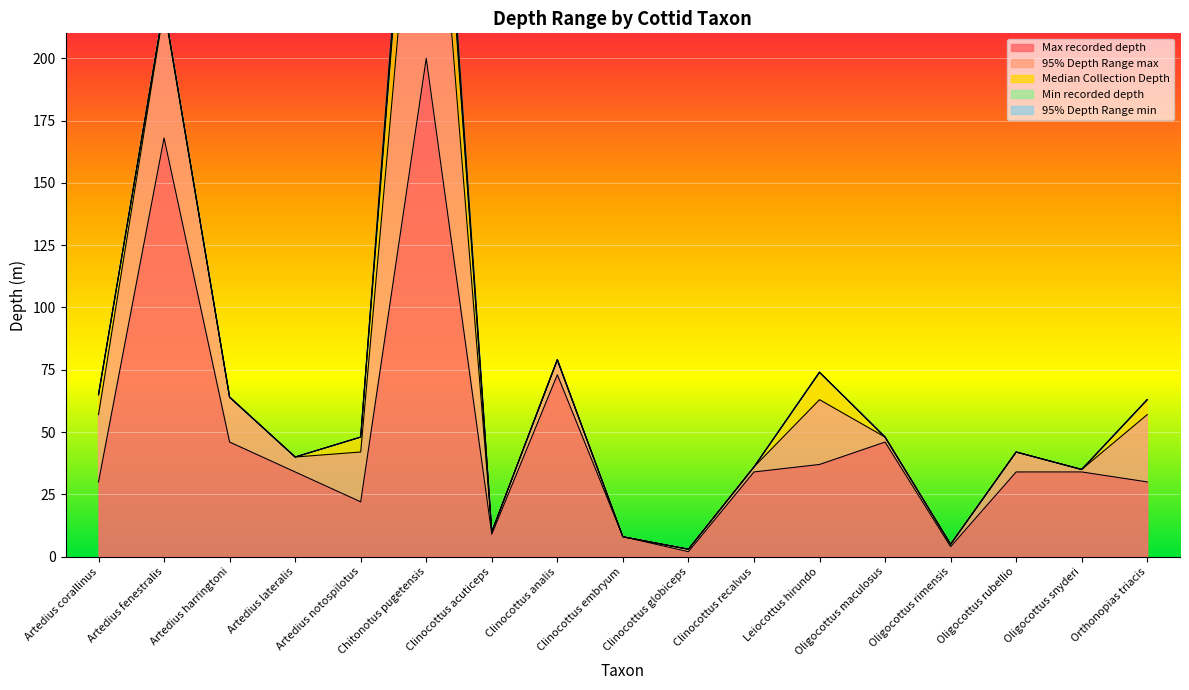

Which series changed the most between Artedius harringtoni and Orthonopias triacis?

Max recorded depth